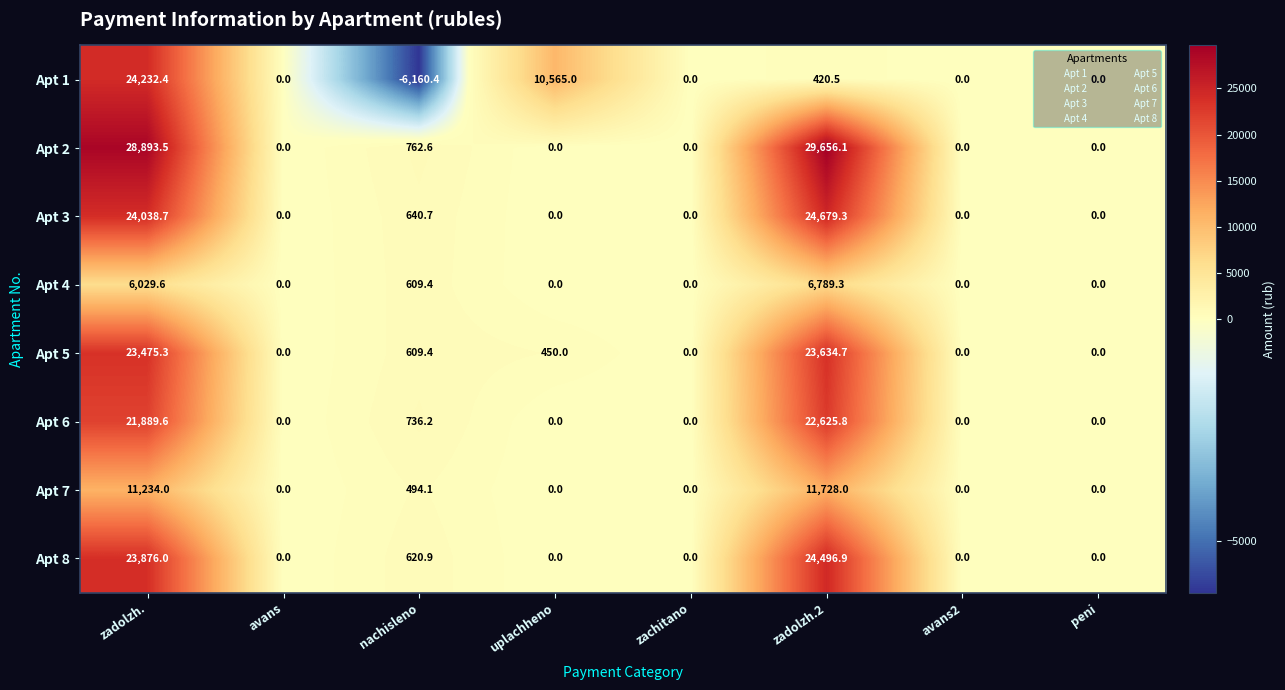

Which series has the widest spread of values?

Apt 1